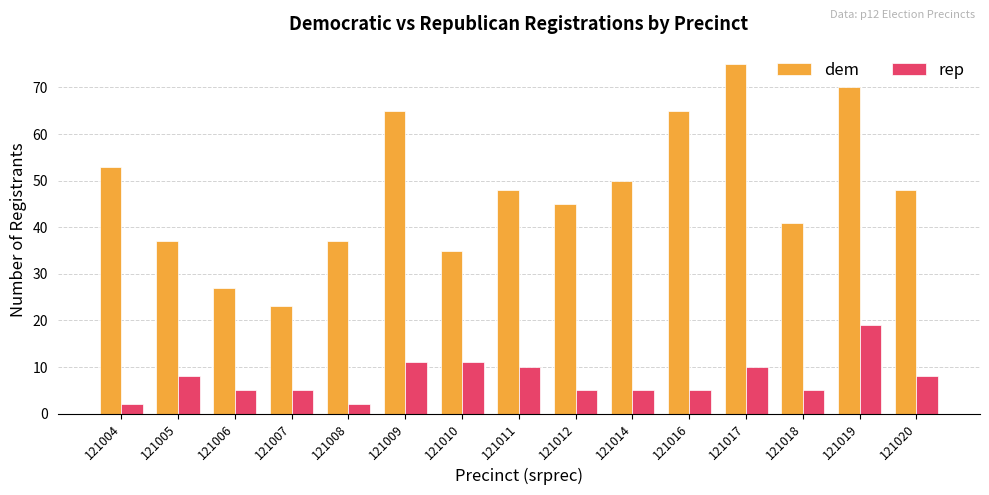

Does the chart contain any negative values?

No